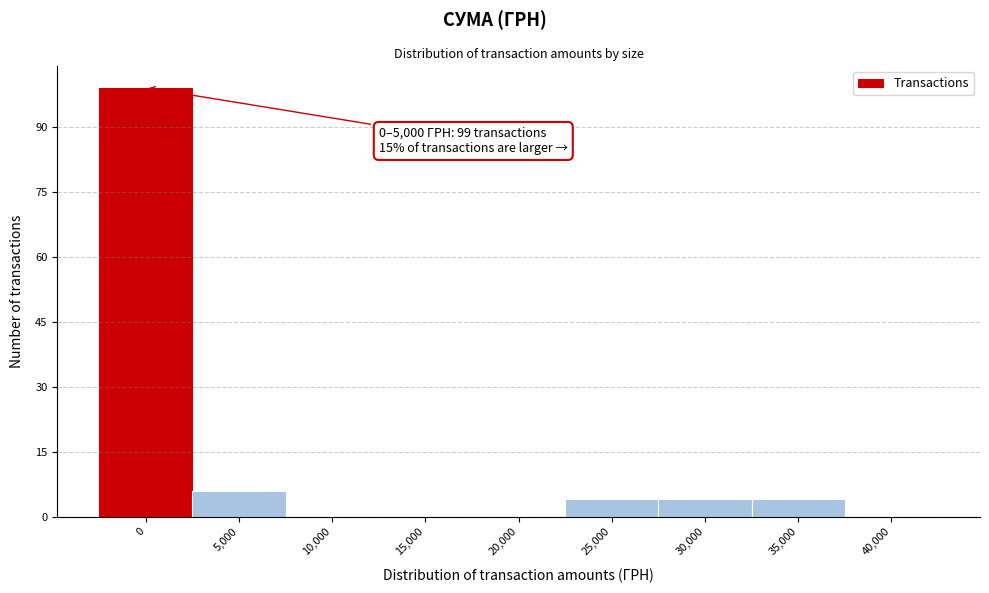

Reading left to right, extract all data points from this chart.

0=99	5,000=6	10,000=0	15,000=0	20,000=0	25,000=4	30,000=4	35,000=4	40,000=0